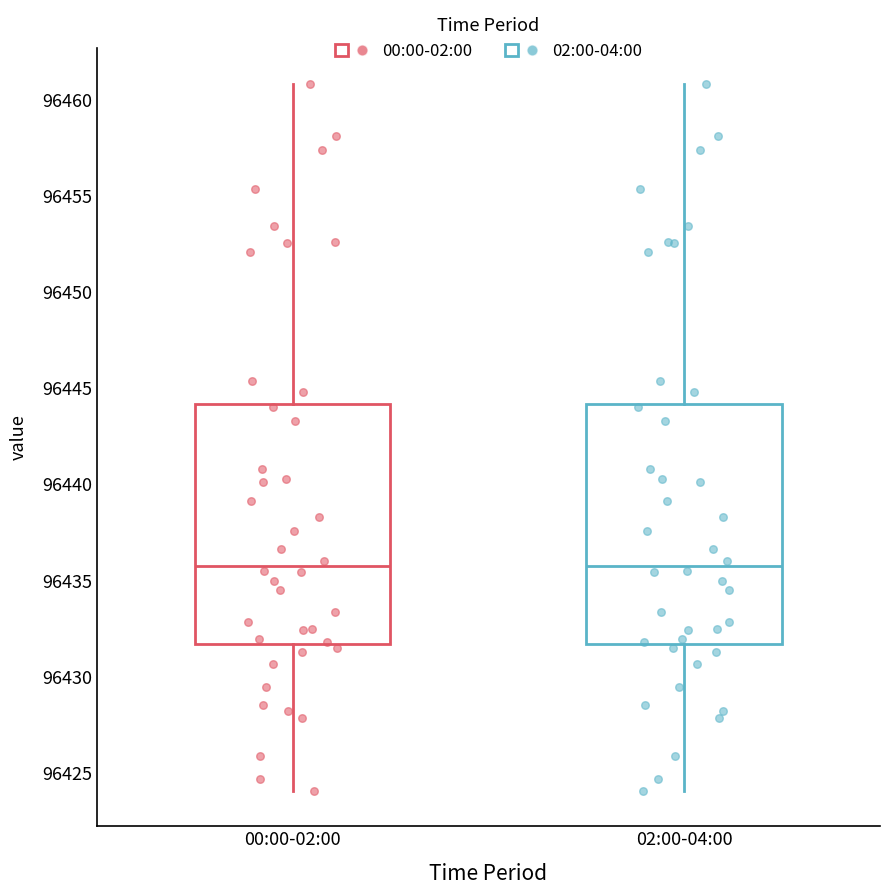

Where does the median line of the box for 02:00-04:00 sit on the y-axis? The values are not printed on the chart, so give them approximately, as read against the axis.

96436.0